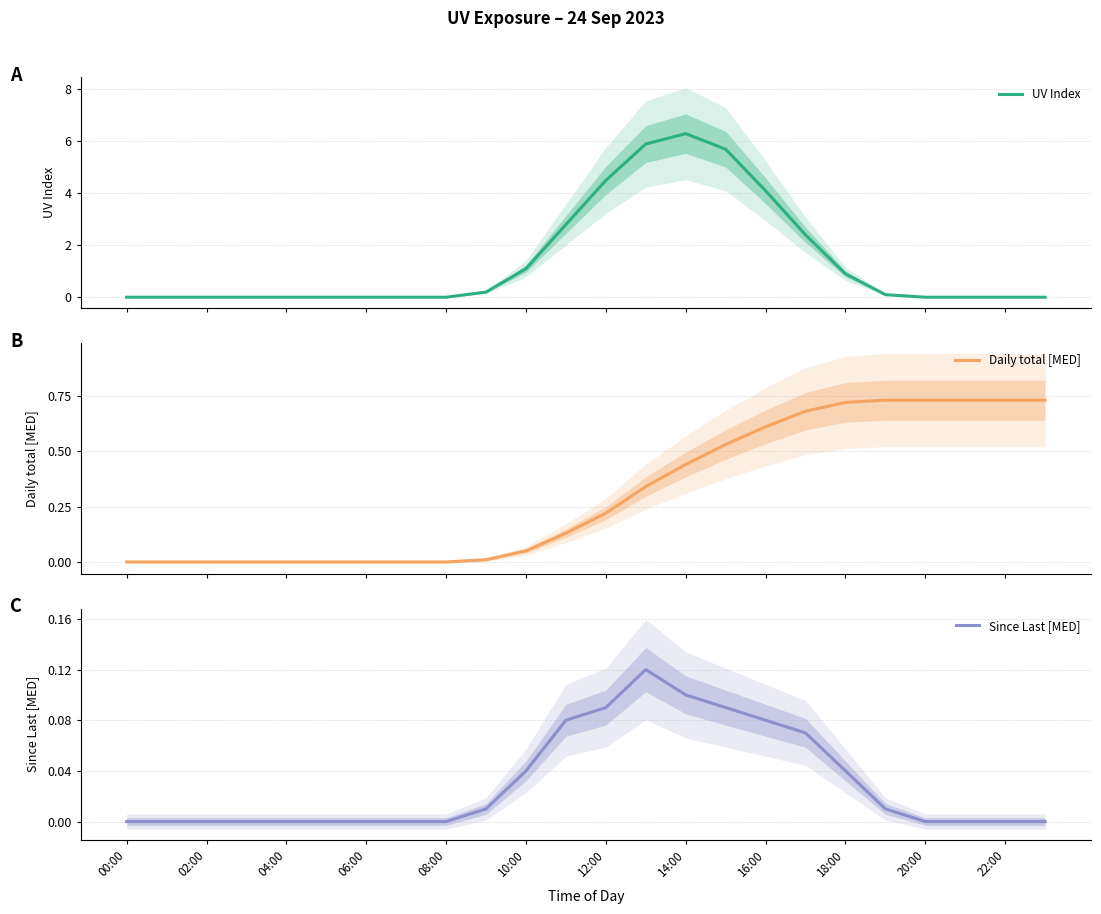

List the series in order of their overall mean, lowest first.

Since Last [MED], Daily total [MED], UV Index